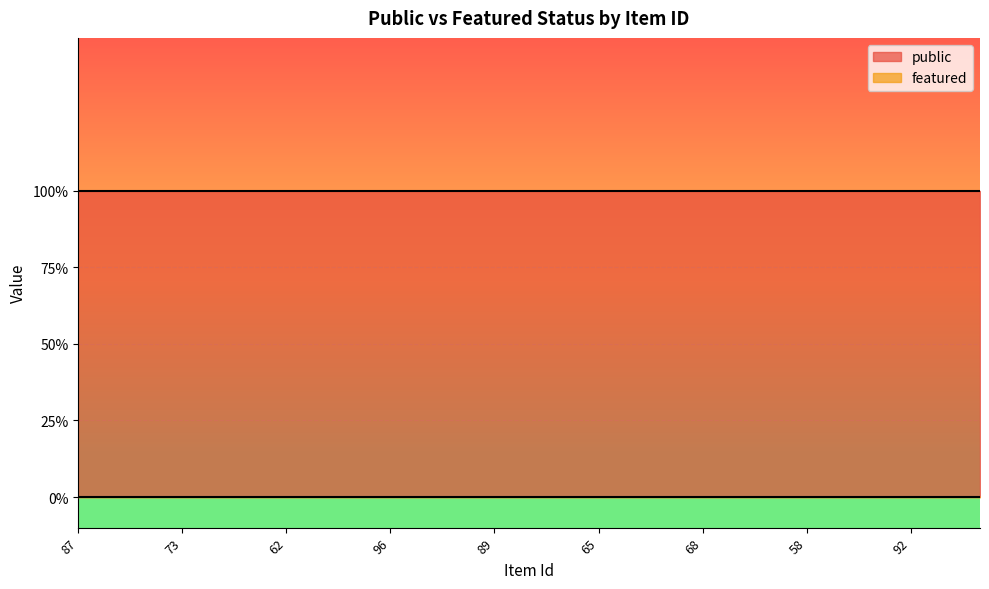

Rank the series at 62 from highest to lowest value.

public, featured